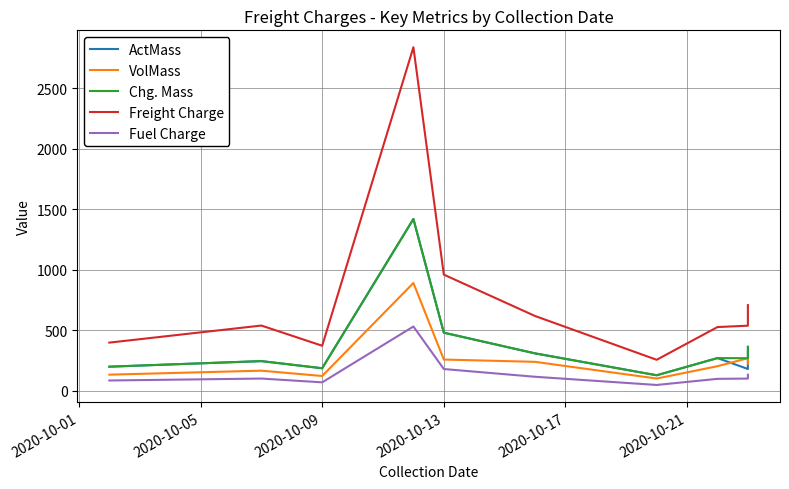

Rank the series at 2020-10-13 from lowest to highest value.

Fuel Charge, VolMass, ActMass, Chg. Mass, Freight Charge